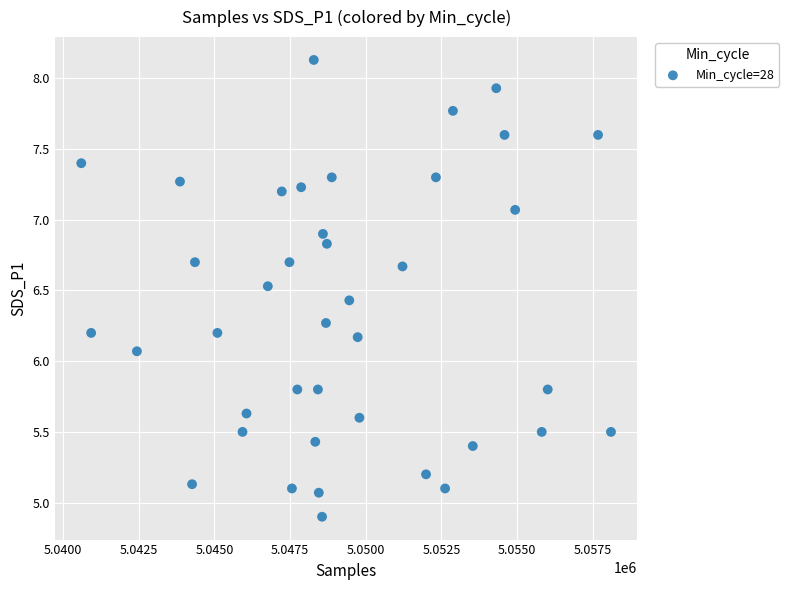

What is the range of Y values (max minus min)?

3.2